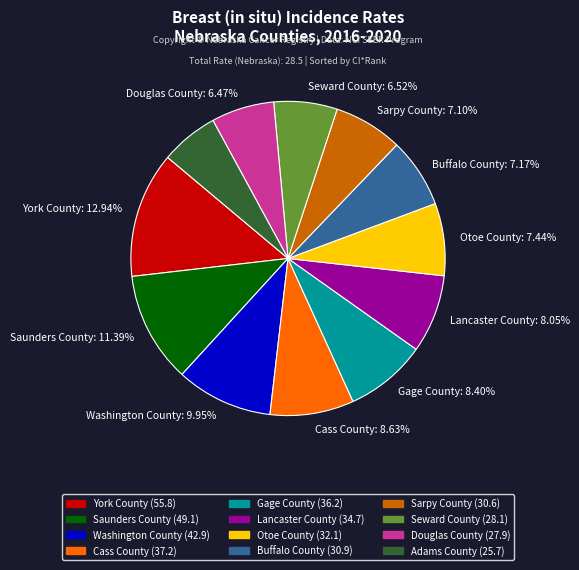

Is there any slice that represents more than half of the pie?

No